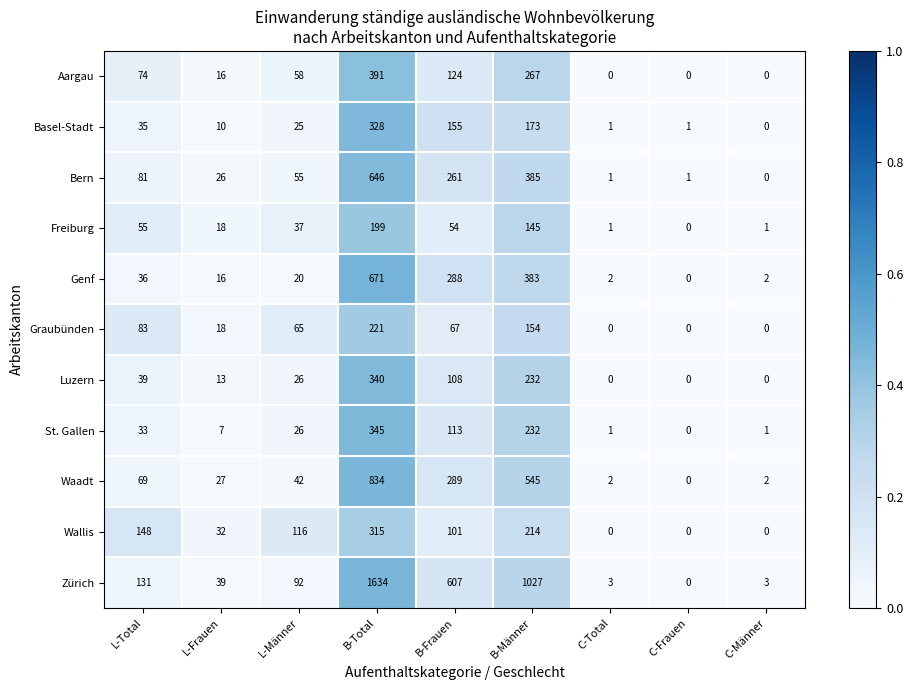

What is the greatest value displayed?

1634